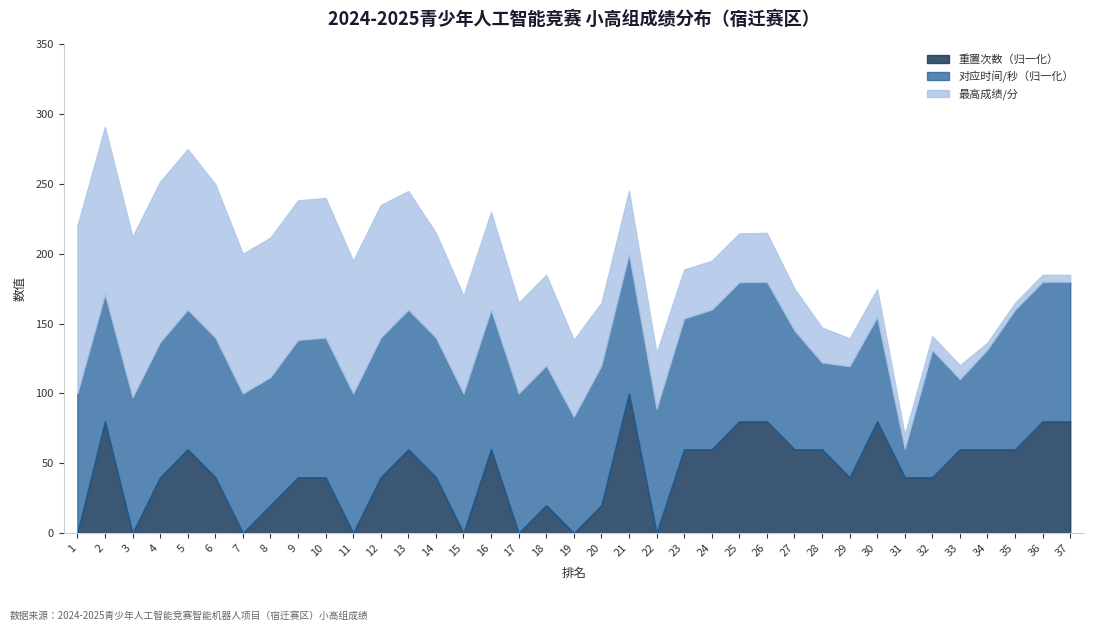

The value of 重置次数（归一化） at 22 is 0.0. True or false?

True